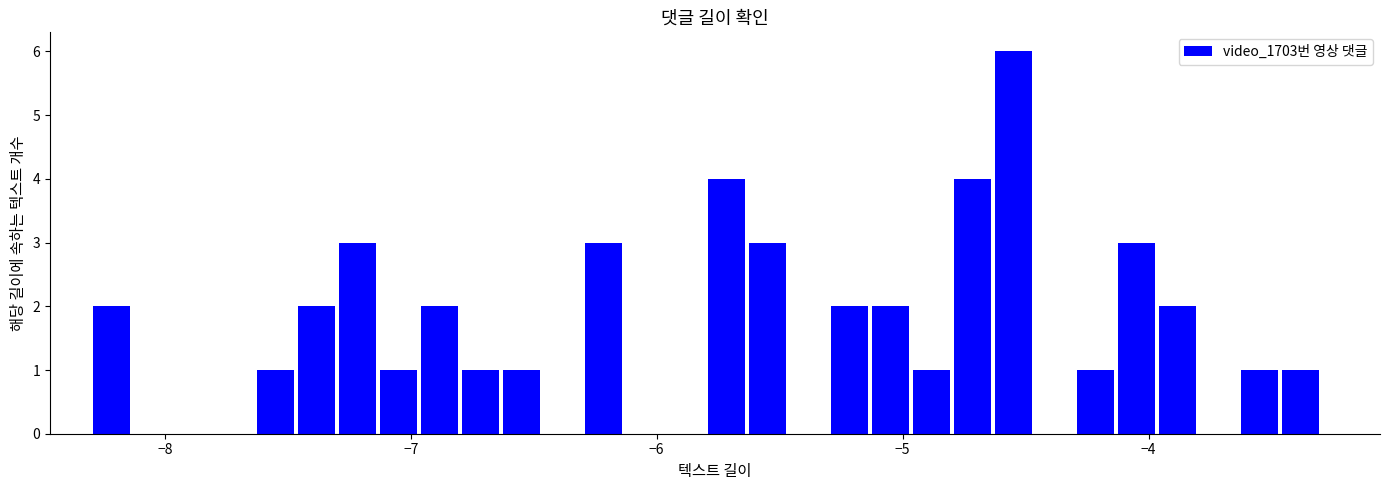

Read against the x-axis, roughly where is the centre of the tallest bar?

-4.5